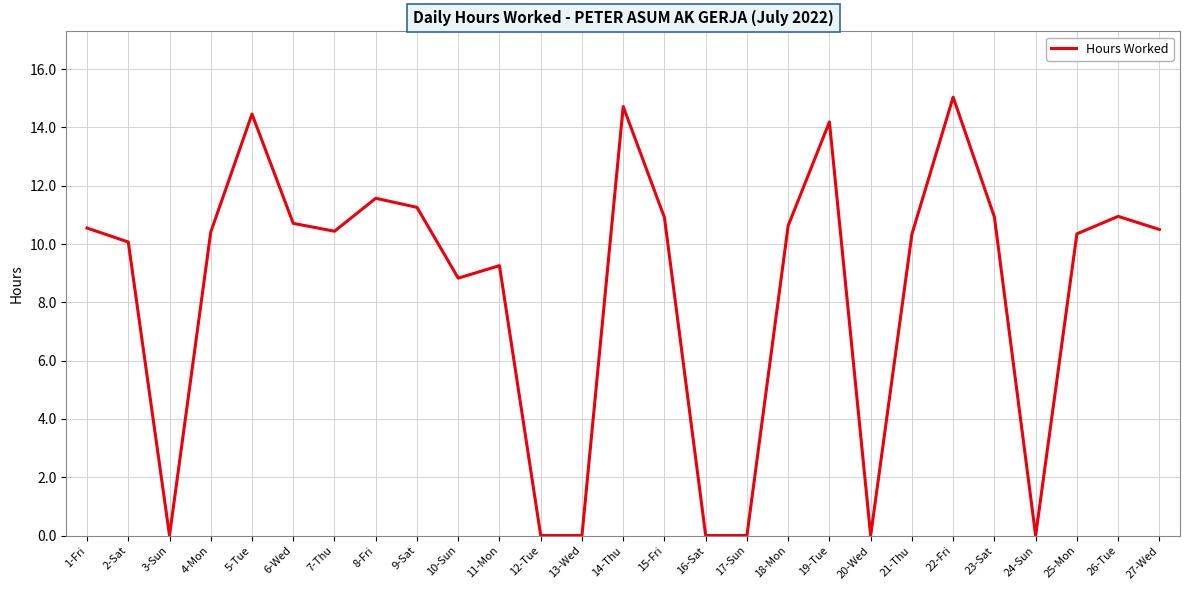

Which label corresponds to the largest value in the chart?

22-Fri